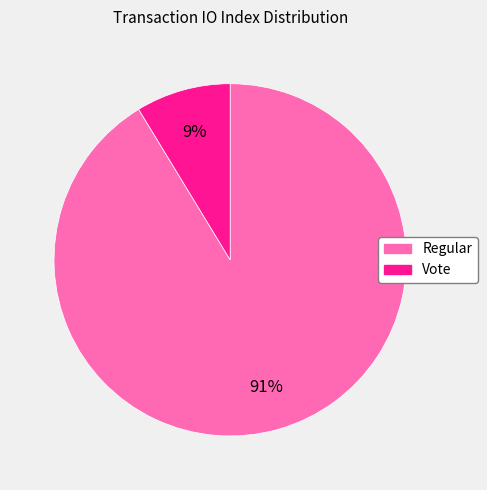

Between Vote and Regular, which is larger?

Regular